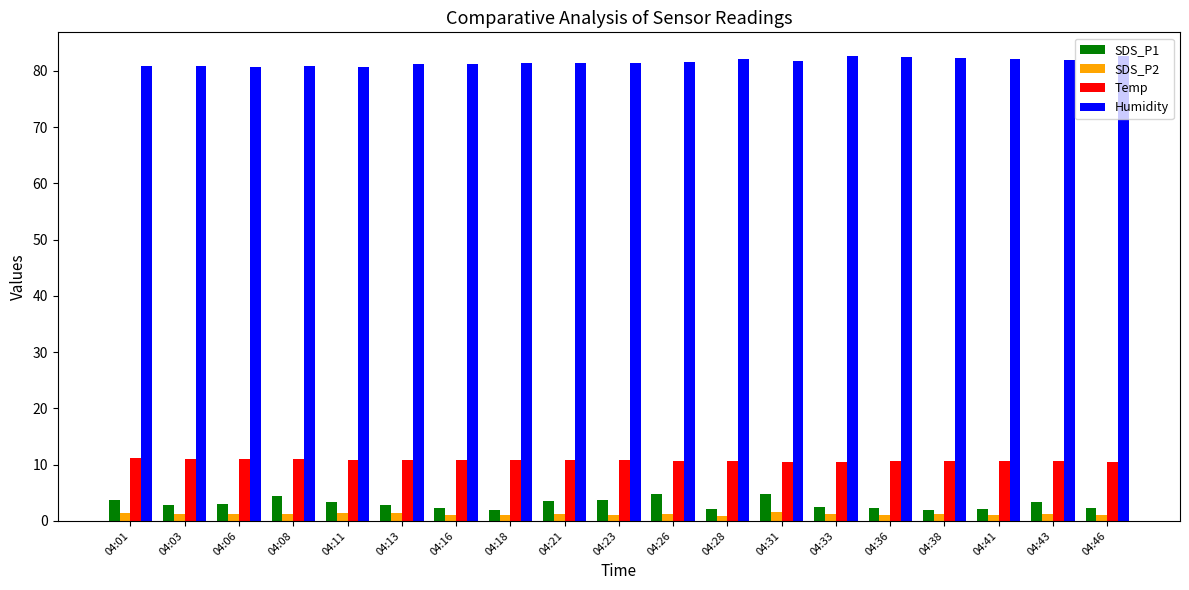

List the series in order of their peak value, lowest first.

SDS_P2, SDS_P1, Temp, Humidity